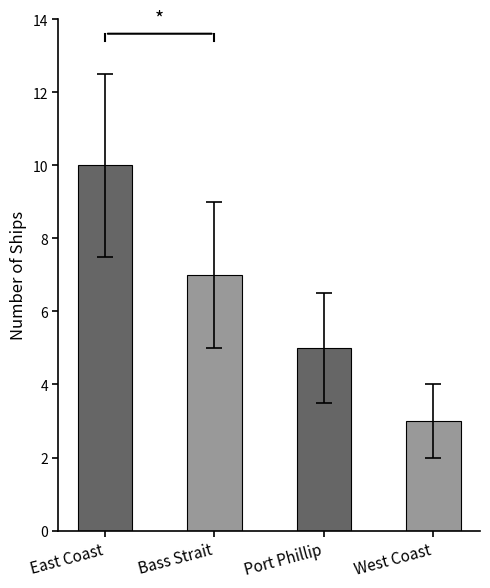

What value does the data have at East Coast?

10